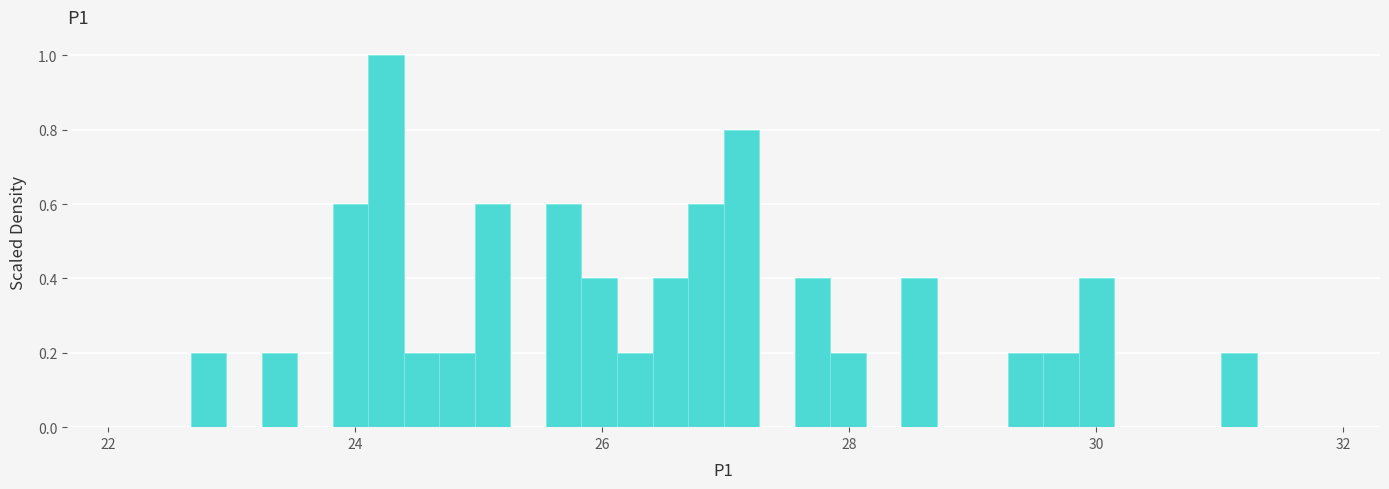

Read against the x-axis, roughly where is the centre of the tallest bar?

24.2